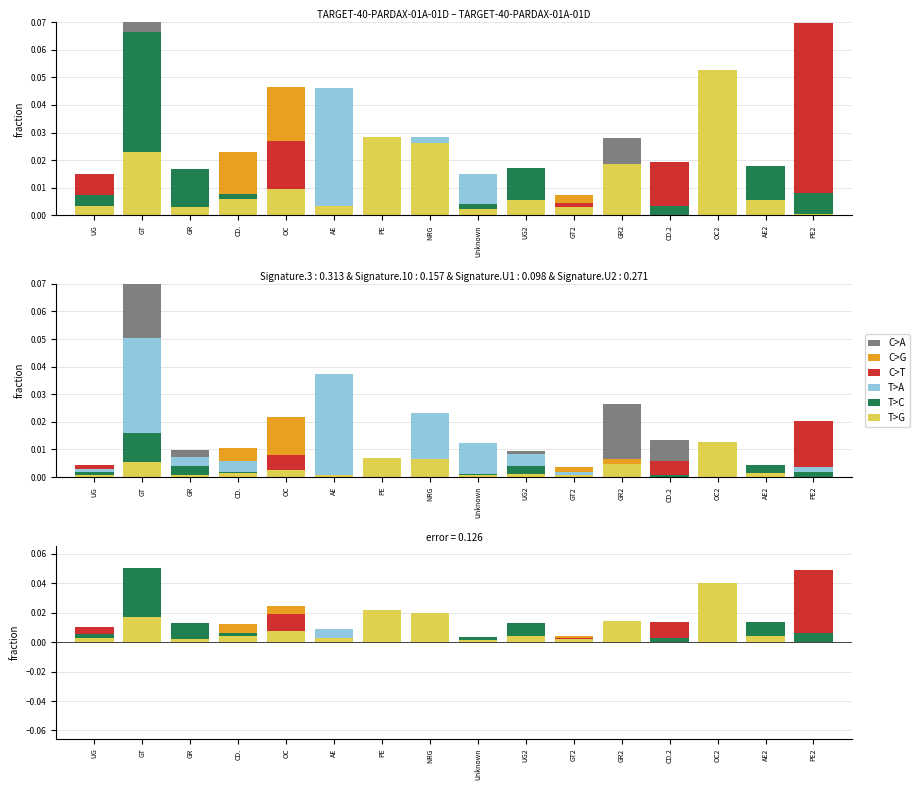

What are all the series names shown in the legend?

C>A, C>G, C>T, T>A, T>C, T>G